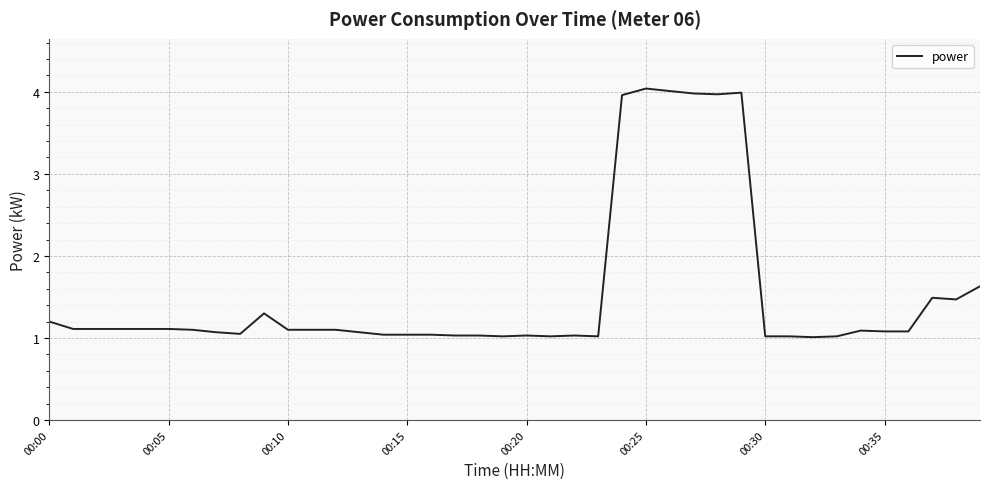

What is the smallest value displayed?

1.0